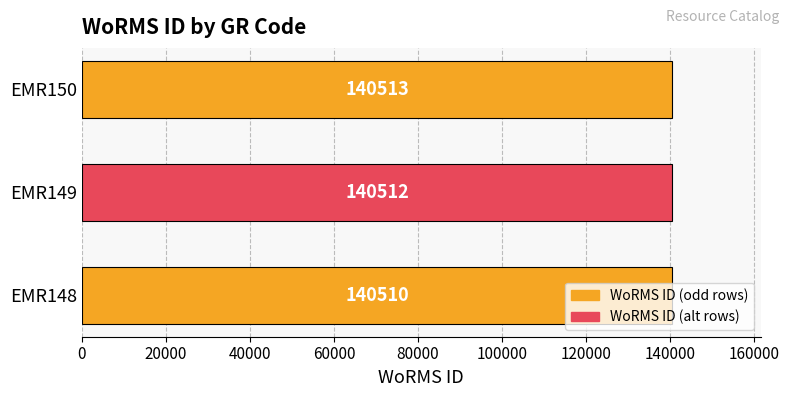

What value does the data have at EMR148?

140510